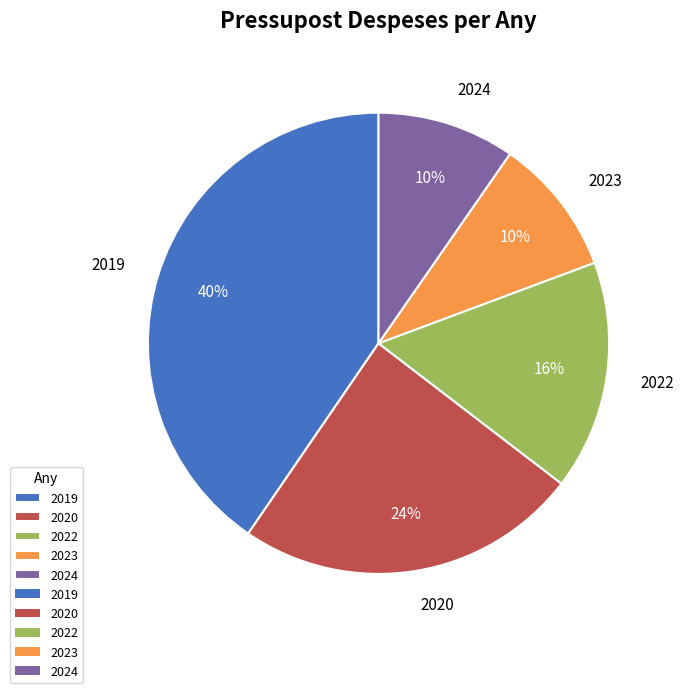

Which has a higher value, 2019 or 2024?

2019